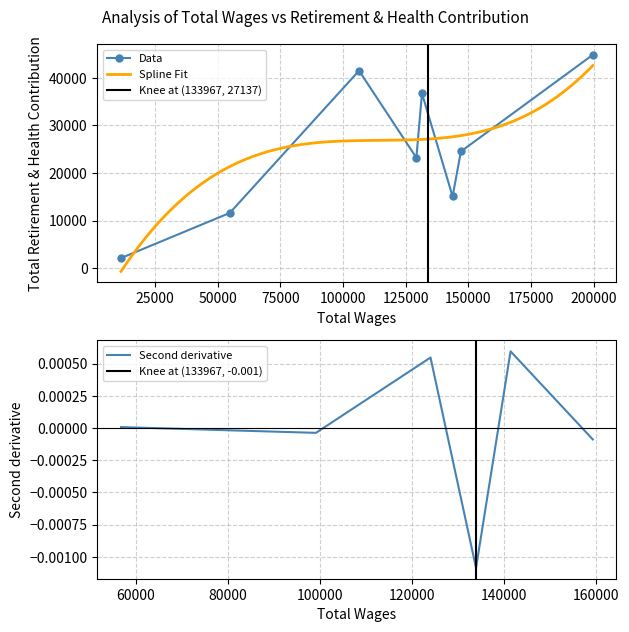

At which category does the data reach its first local peak?

3